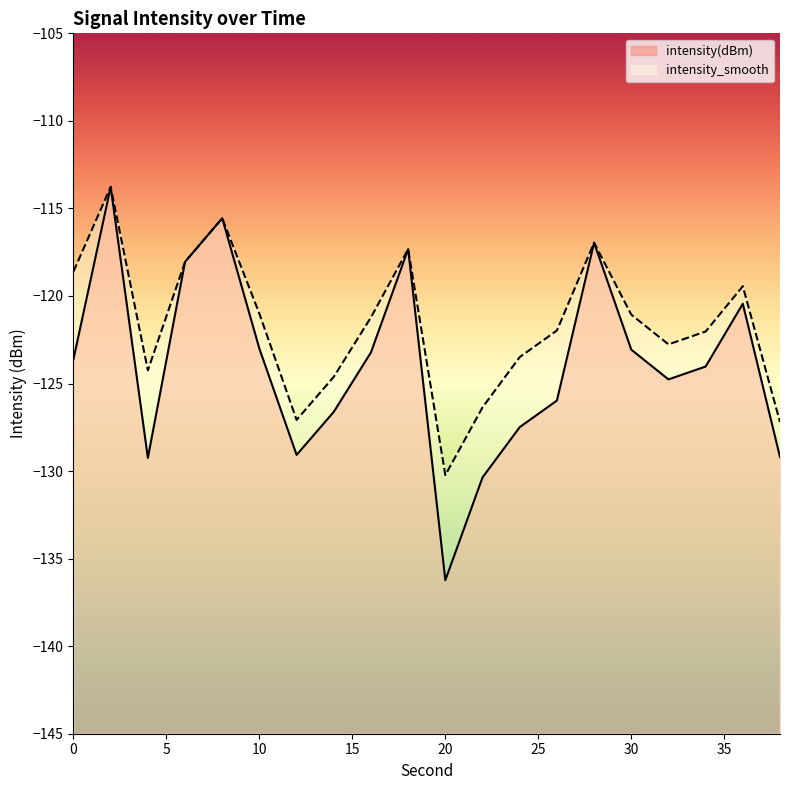

True or false: intensity(dBm) and intensity_smooth intersect in this chart.

False